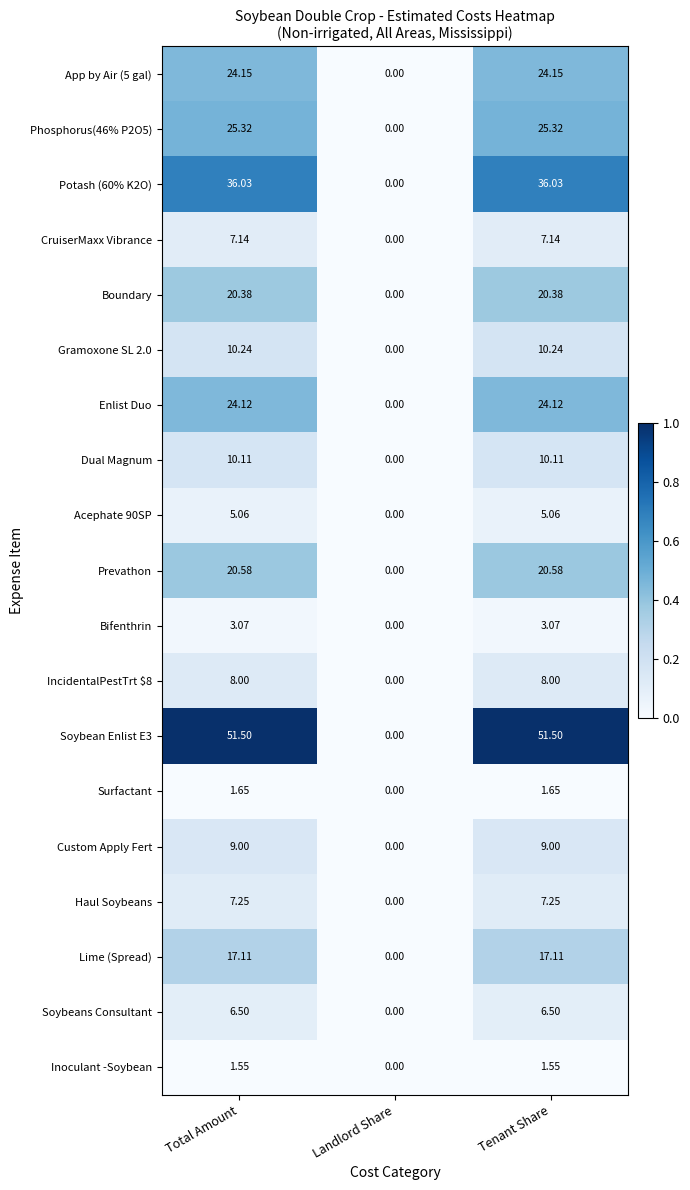

How many values in App by Air (5 gal) are above zero?

2